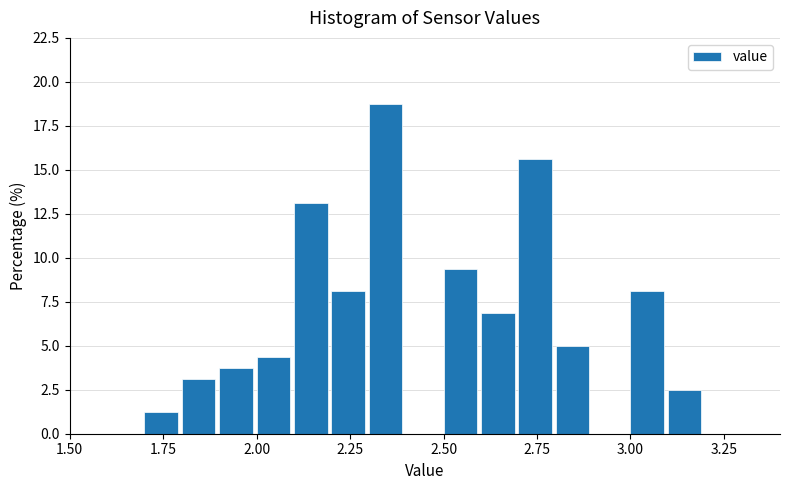

Around what value on the x-axis is the tallest bar? Give the approximate position of its centre, as read against the axis.

2.35